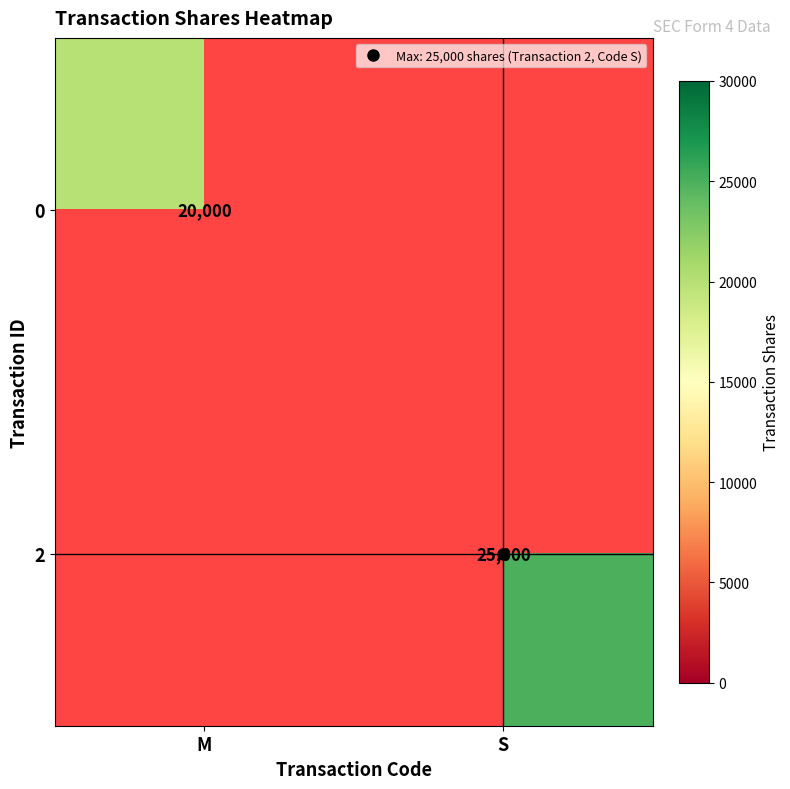

How many data points does each series have?

2